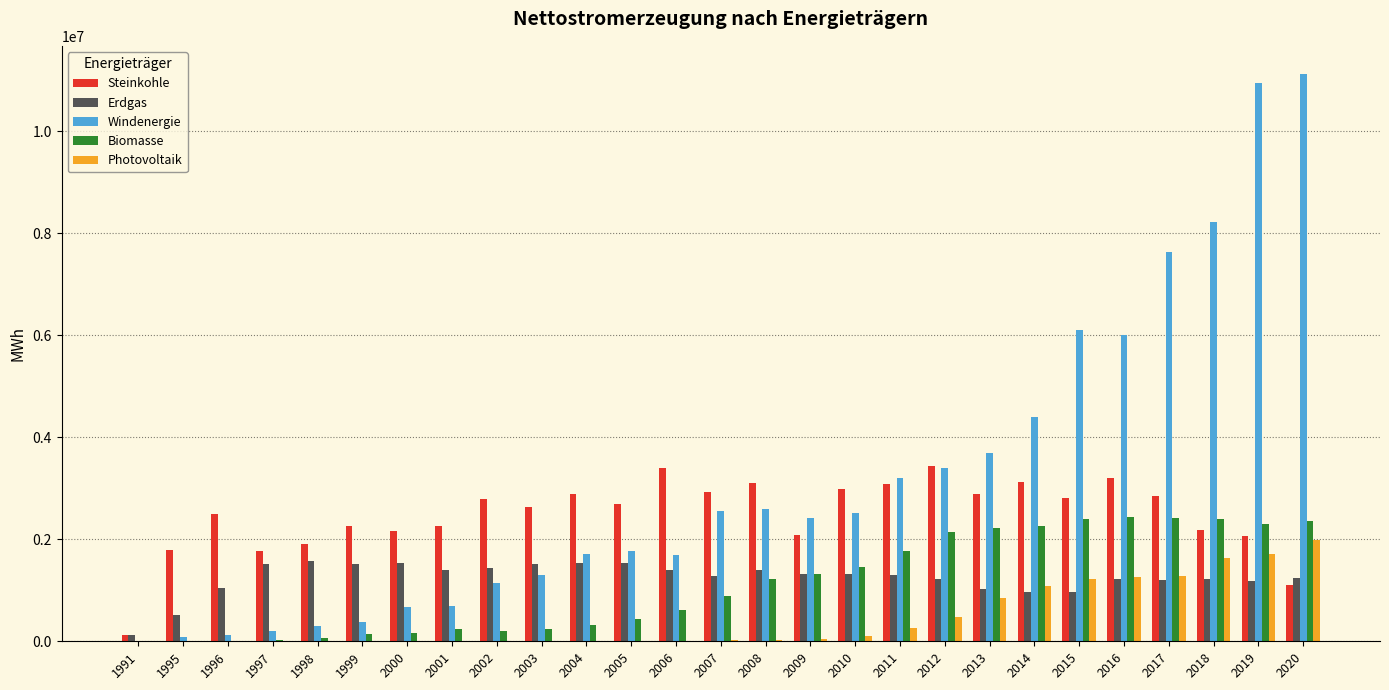

Between 2002 and 2007, which series saw the biggest shift?

Windenergie